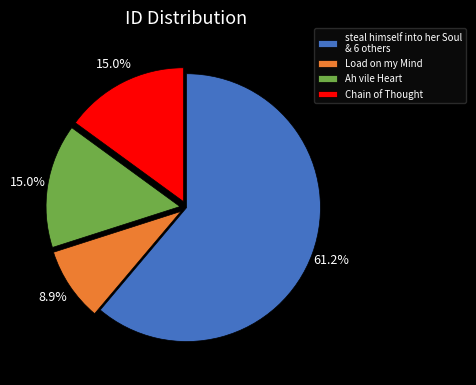

Count the number of slices in the pie.

4